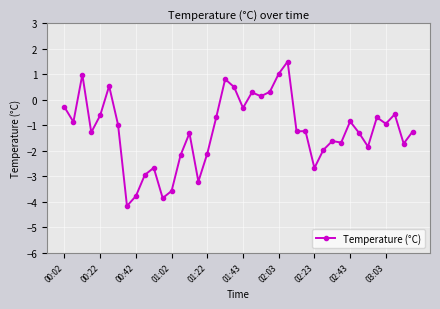

Does the chart display data point markers on the line(s)?

Yes